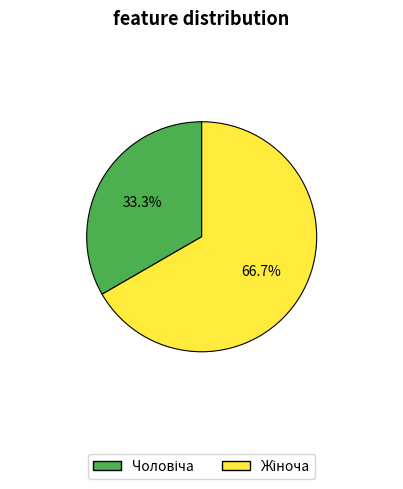

To the nearest percent, what is the difference between the largest and smallest slice percentages?

33%